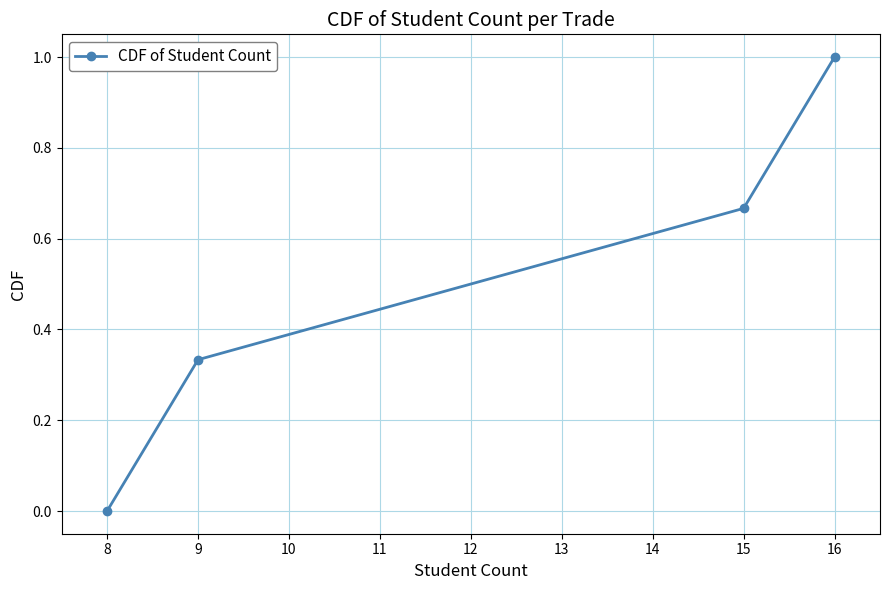

Rank the categories by value from highest to lowest.

16, 15, 9, 8